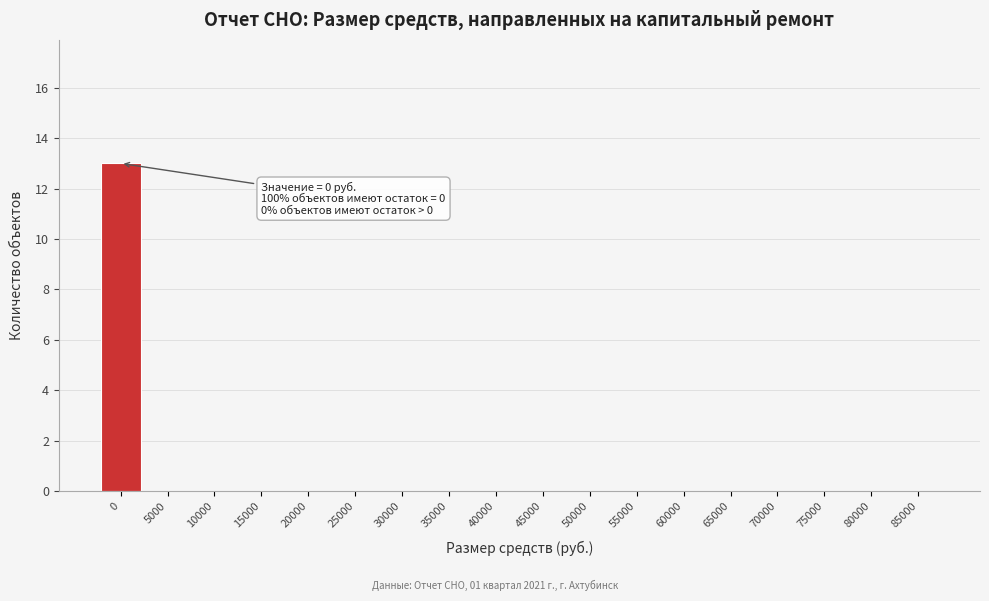

Reading right to left, transcribe all the data shown in this chart.

85000=0	80000=0	75000=0	70000=0	65000=0	60000=0	55000=0	50000=0	45000=0	40000=0	35000=0	30000=0	25000=0	20000=0	15000=0	10000=0	5000=0	0=13